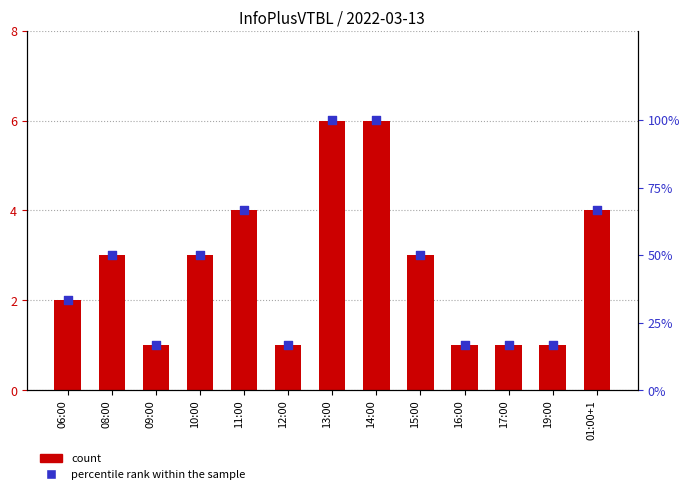

Which series reaches the maximum Y coordinate?

percentile rank within the sample